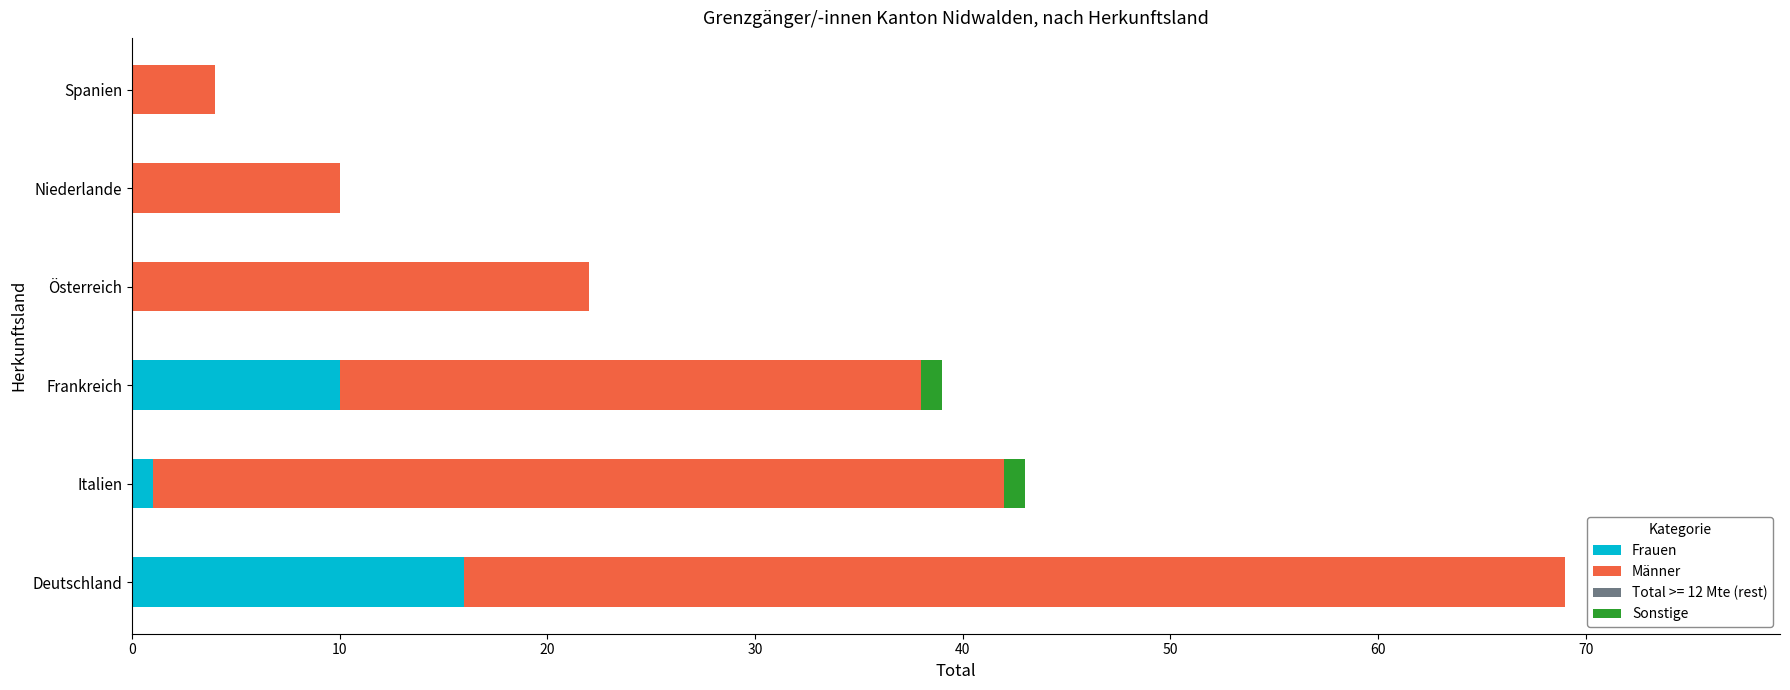

True or false: Frauen has a value of 14 at Frankreich.

False